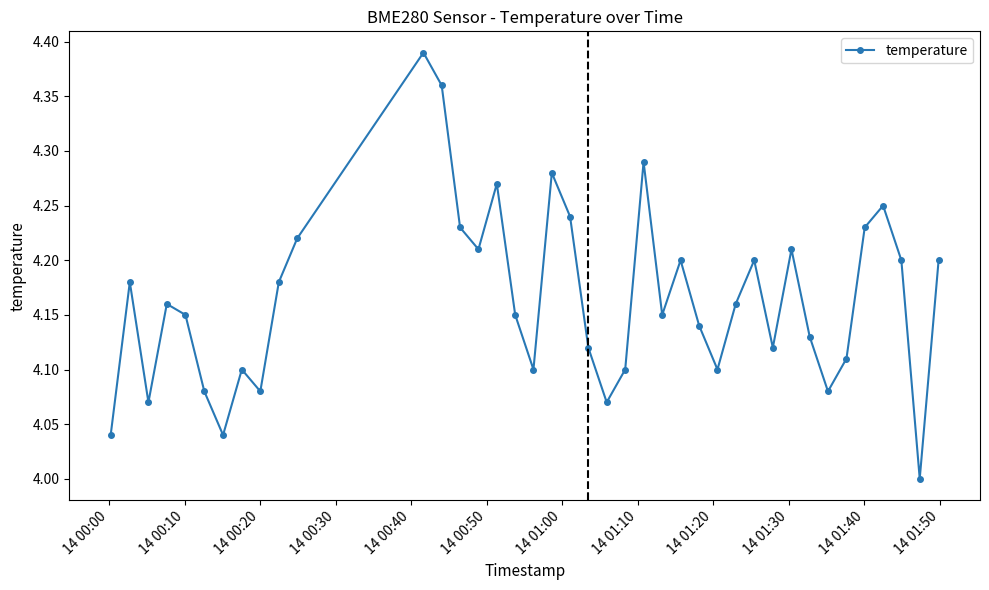

How many interior local valleys (lower than both neighbors) does the data have?

11